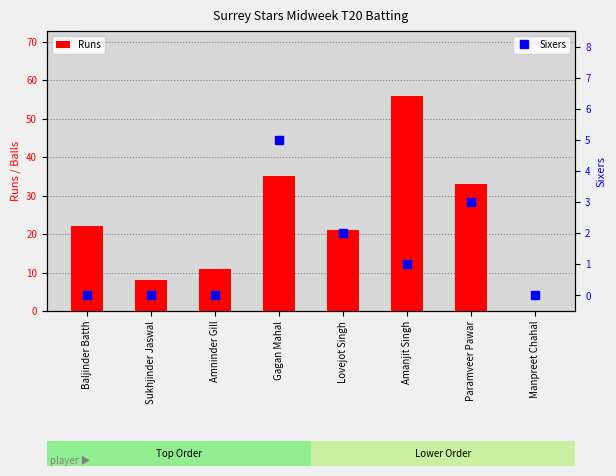

Which category has the lowest value in the Runs series?

Manpreet Chahal